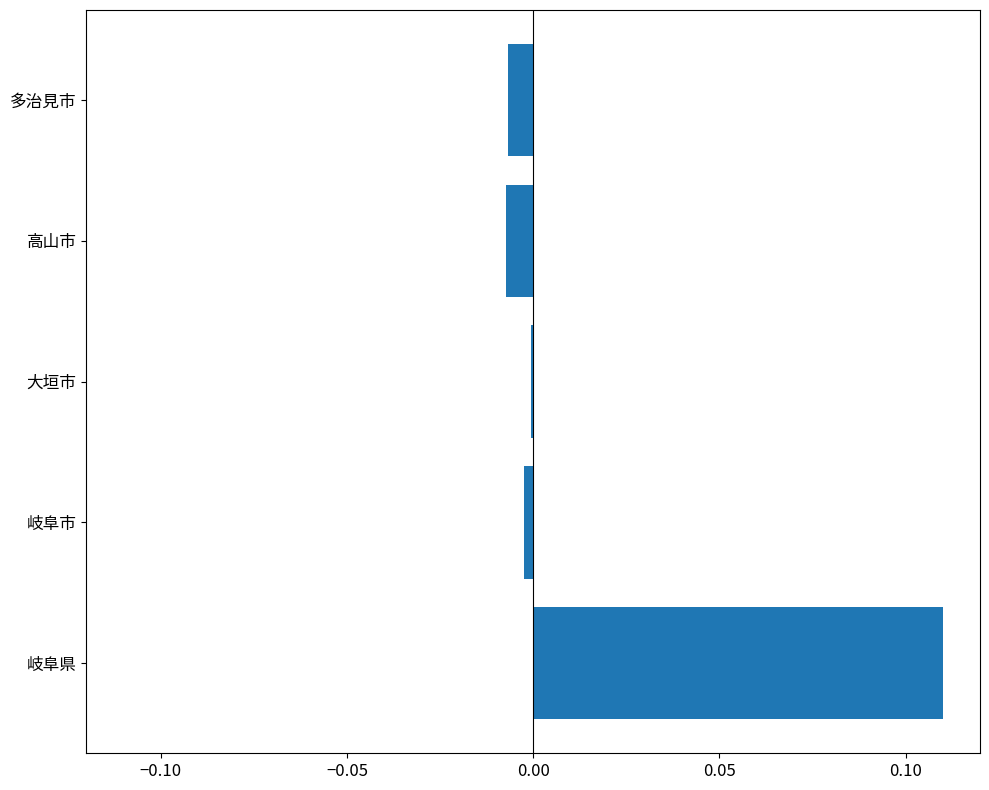

Which label corresponds to the largest value in the chart?

岐阜県